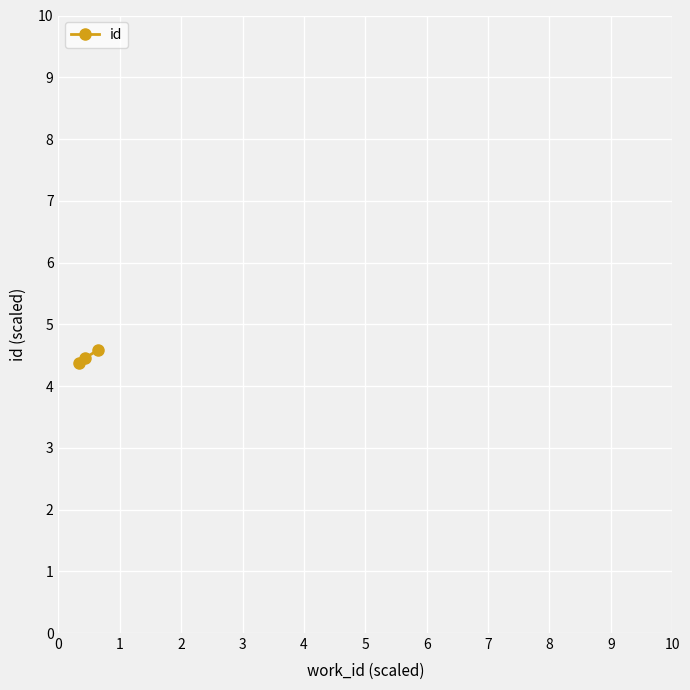

What is the maximum value shown in the chart?

4.6